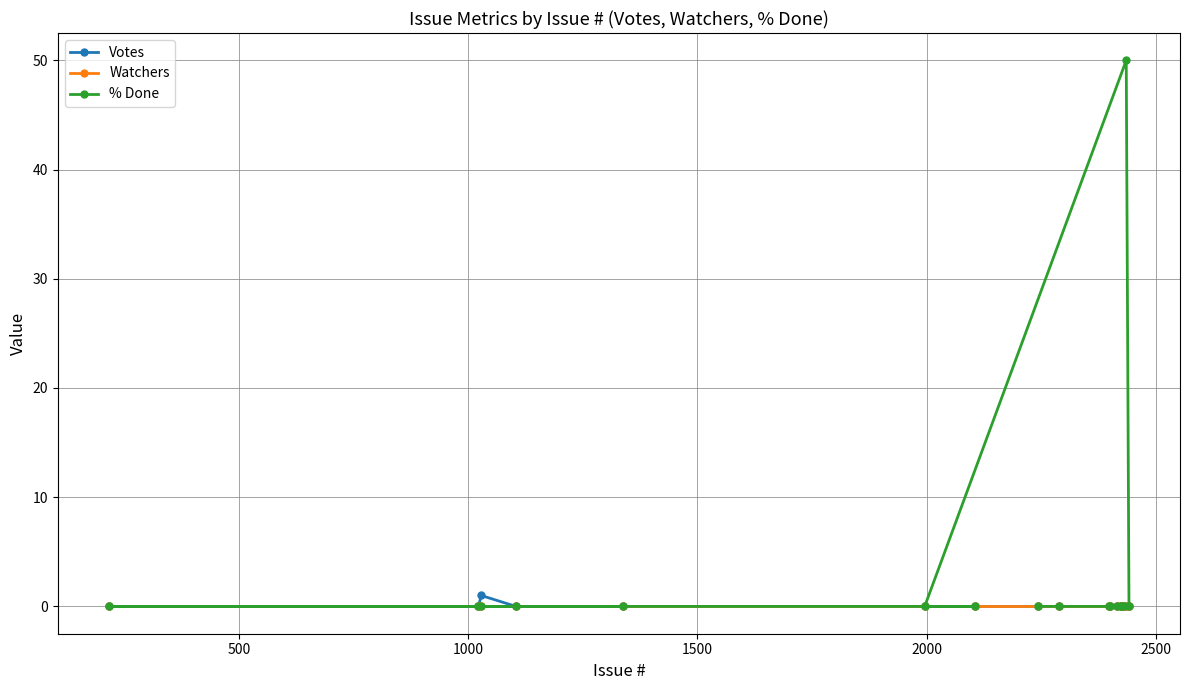

What is the greatest value displayed?

50